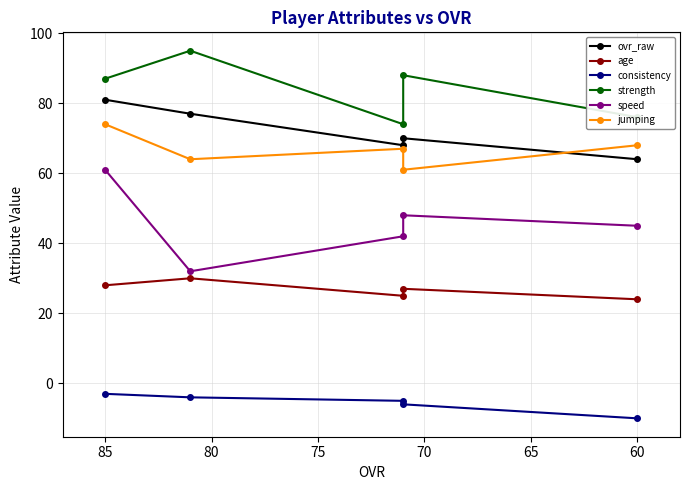

Which series has the widest spread of values?

speed